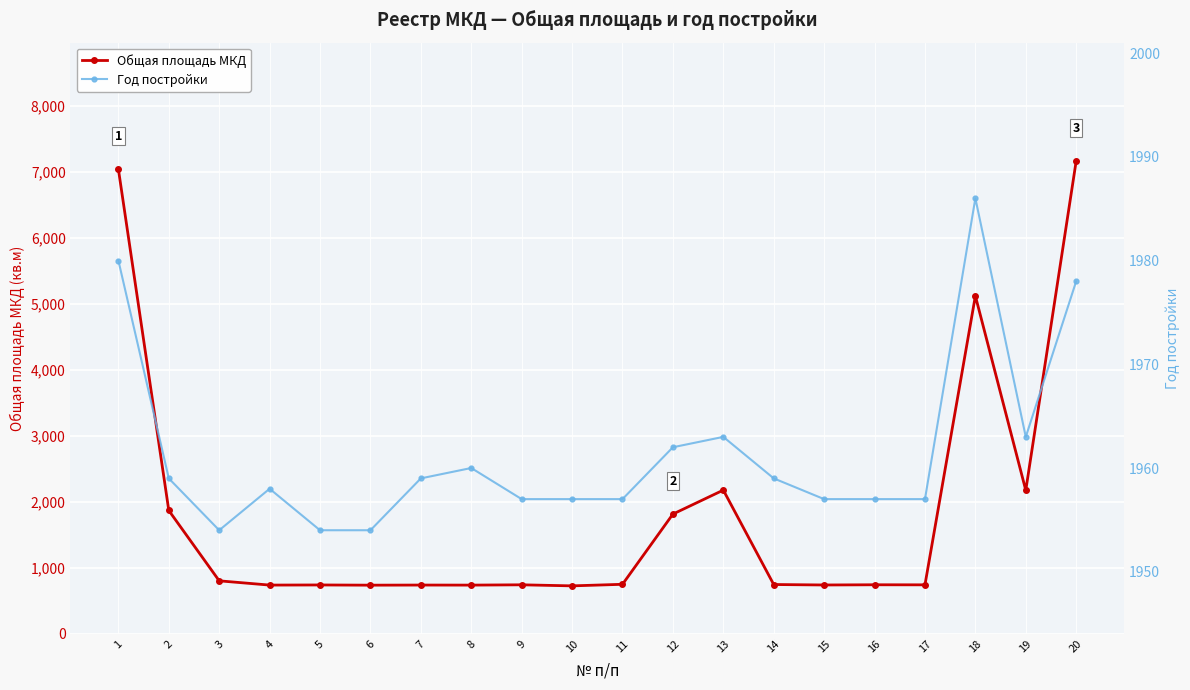

The value of Общая площадь МКД at 20 is 7171.6. True or false?

True